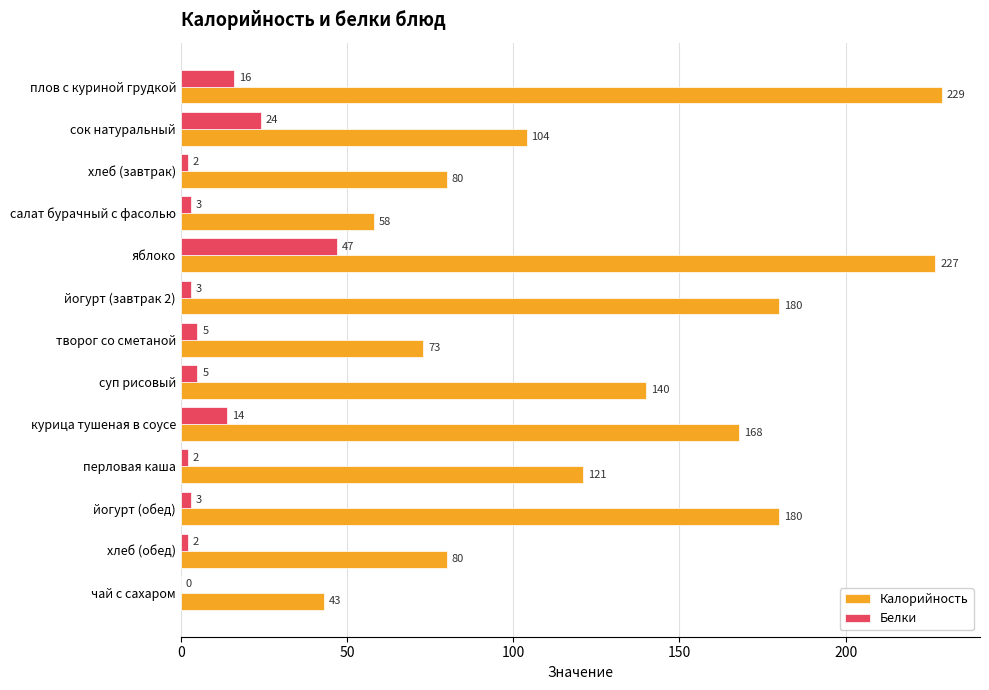

What is the sum of all Белки values?

126